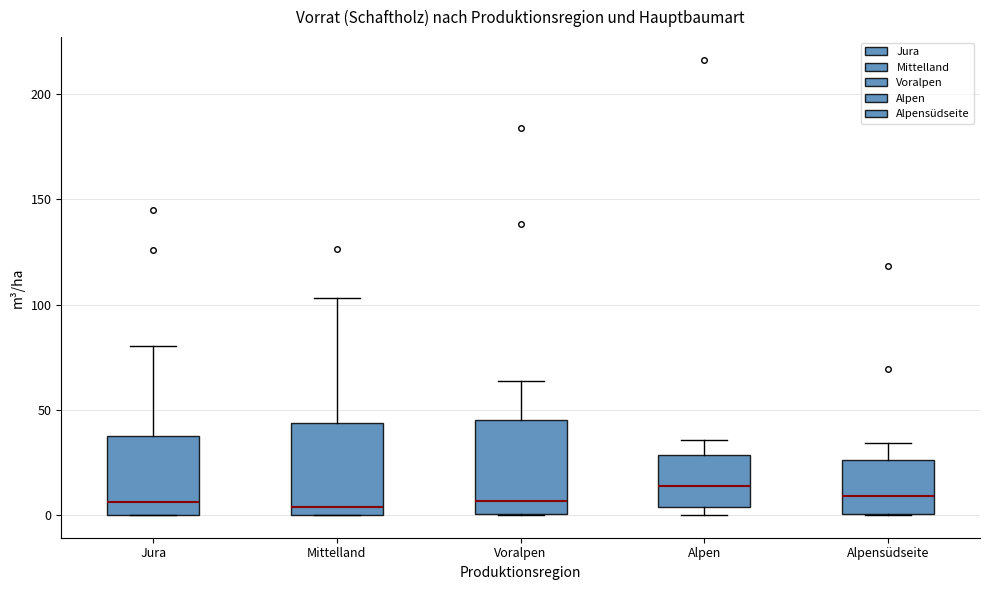

Reading left to right, transcribe this box plot: for each box, give where its median line is, the range the box spans, and where its two whiskers end, as read against the y-axis. The values are not printed on the chart, so give them approximately, as read against the axis.

Jura: median 5, box 0 to 35, whiskers 0 to 80
Mittelland: median 5, box 0 to 45, whiskers 0 to 105
Voralpen: median 5, box 0 to 45, whiskers 0 to 65
Alpen: median 15, box 5 to 30, whiskers 0 to 35
Alpensüdseite: median 10, box 0 to 25, whiskers 0 to 35